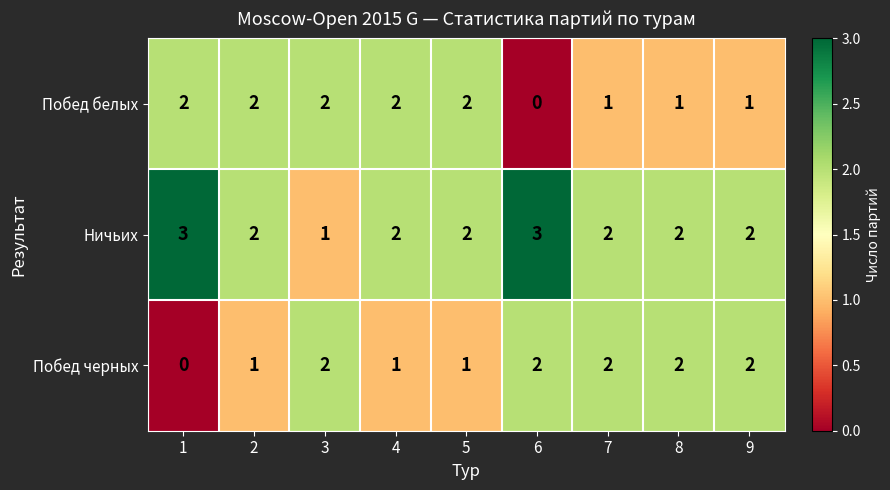

Reading right to left, extract all data points from this chart.

Побед белых: 9=1	8=1	7=1	6=0	5=2	4=2	3=2	2=2	1=2
Ничьих: 9=2	8=2	7=2	6=3	5=2	4=2	3=1	2=2	1=3
Побед черных: 9=2	8=2	7=2	6=2	5=1	4=1	3=2	2=1	1=0